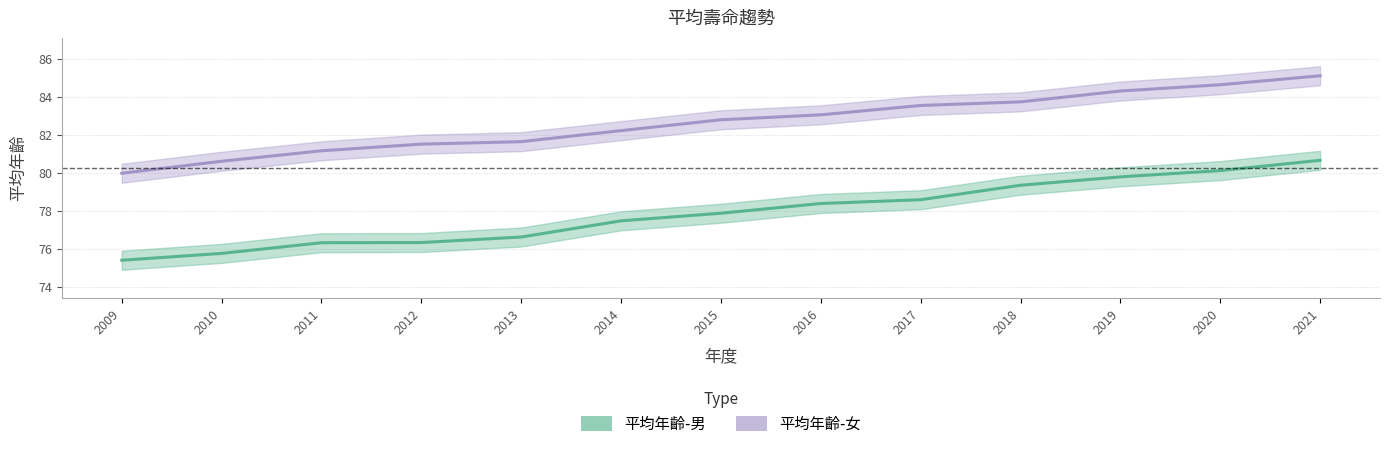

What is the minimum value shown in the chart?

75.4